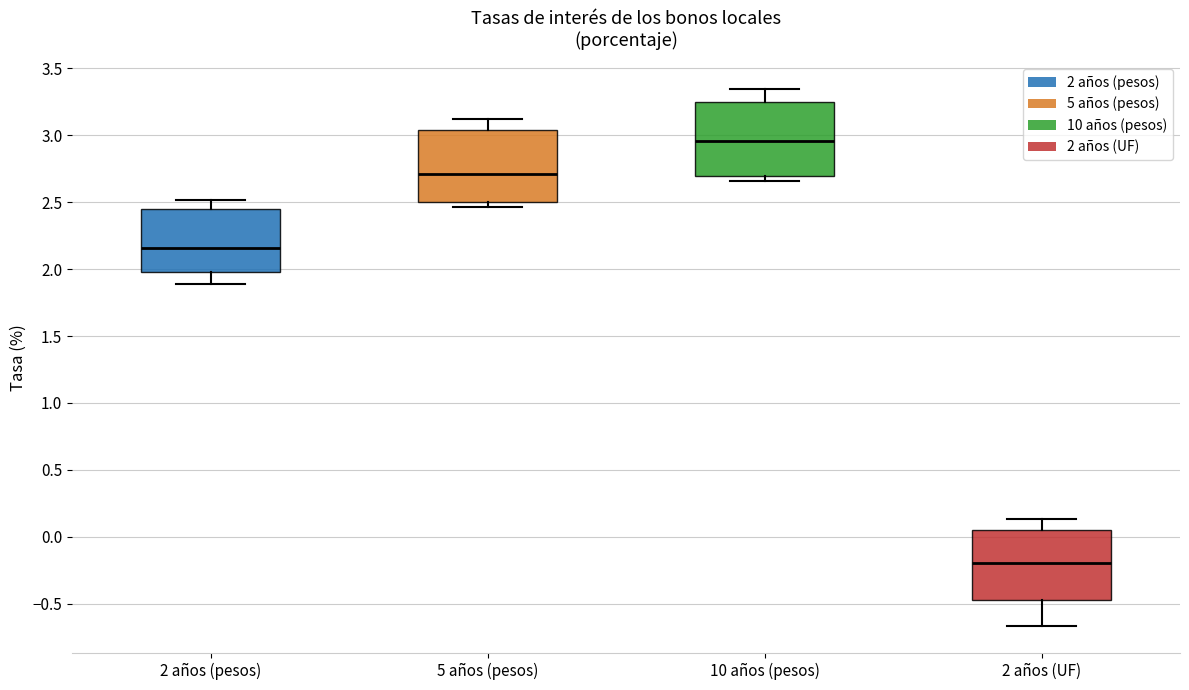

Which box has the lowest median line?

2 años (UF)